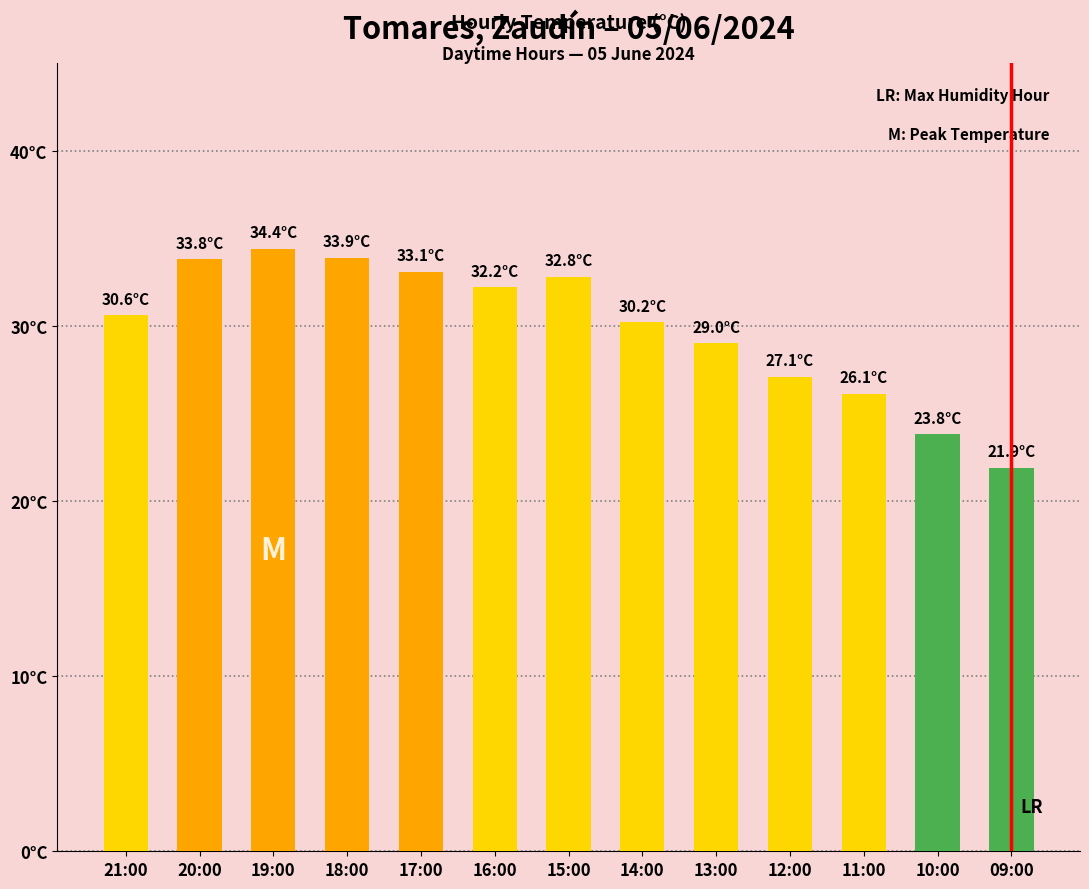

Which category has the highest value across all series?

19:00